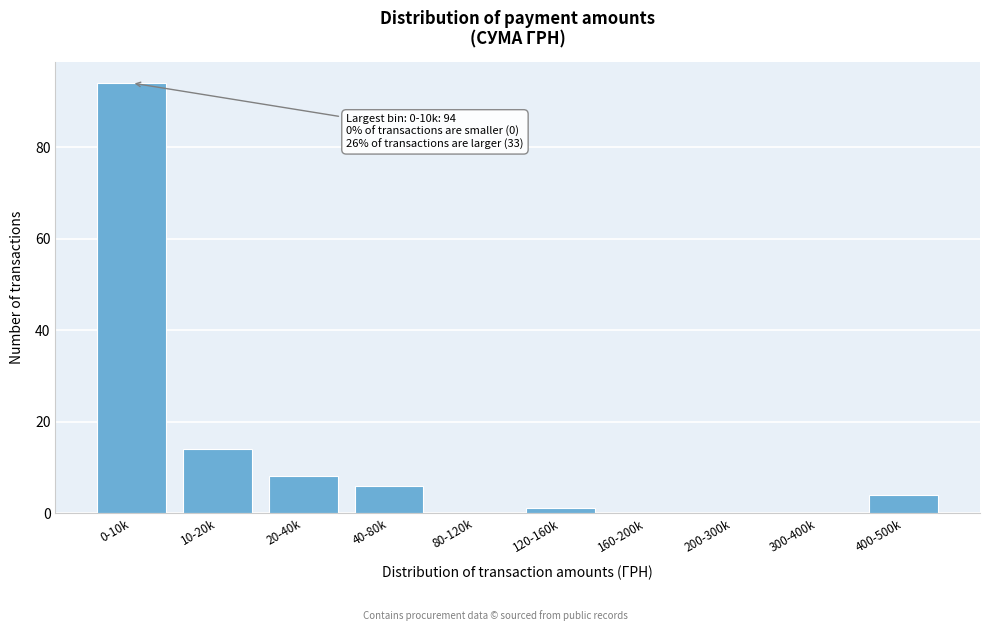

Reading left to right, transcribe all the data shown in this chart.

0-10k=94	10-20k=14	20-40k=8	40-80k=6	80-120k=0	120-160k=1	160-200k=0	200-300k=0	300-400k=0	400-500k=4